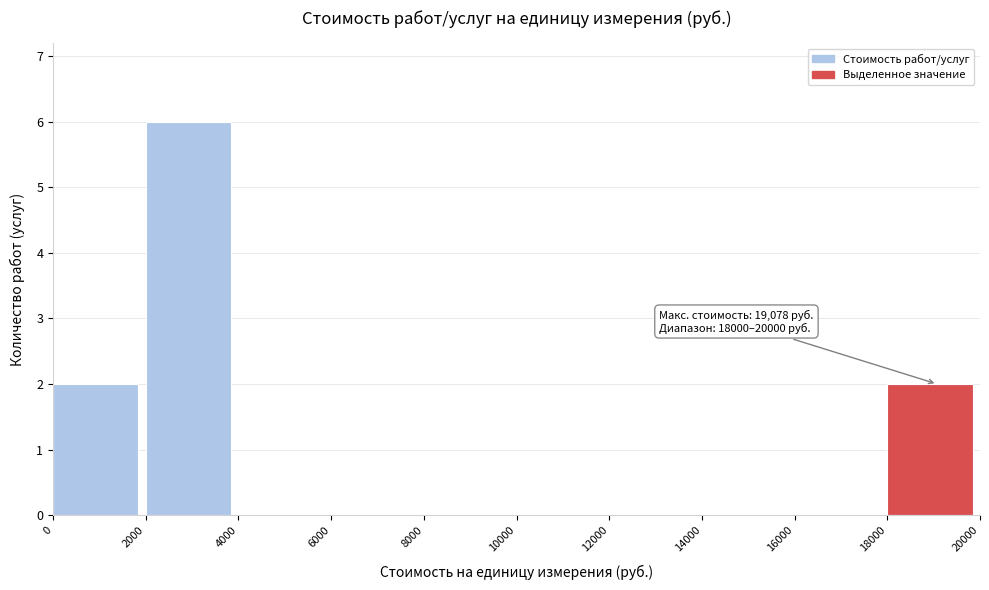

Which range on the x-axis has the tallest bar?

2000 to 4000